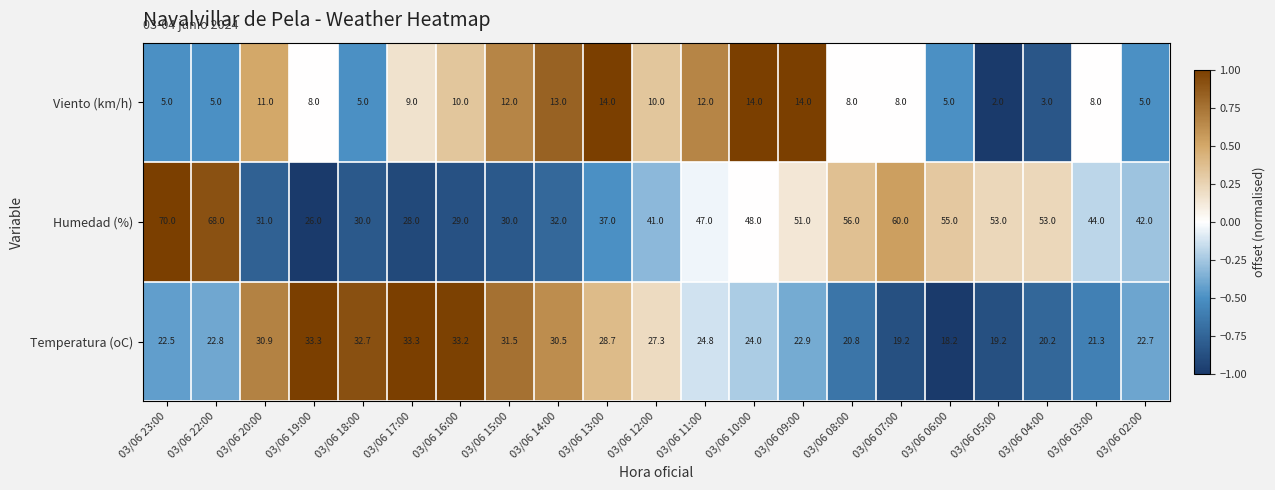

Is it true that Humedad (%) equals 62.9 at 03/06 11:00?

False